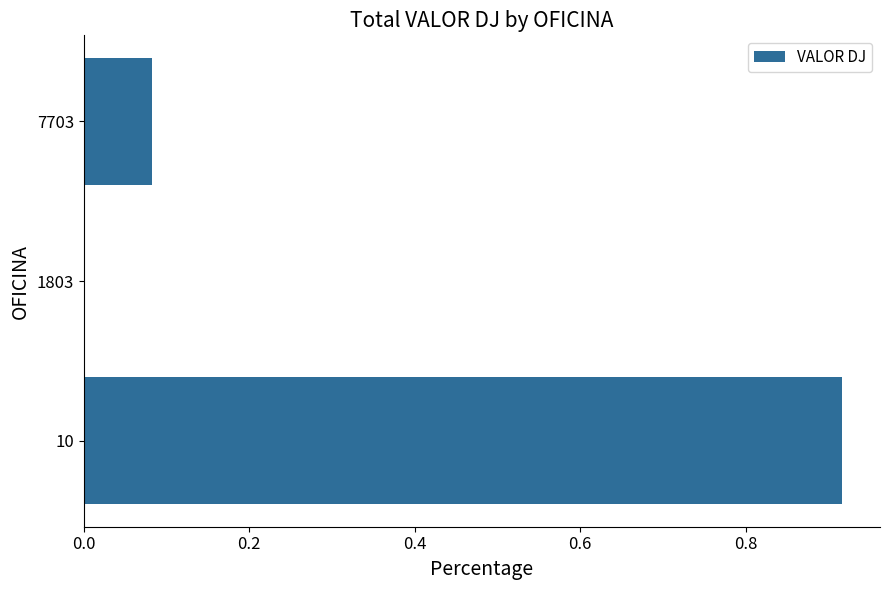

Which category has the highest value across all series?

10